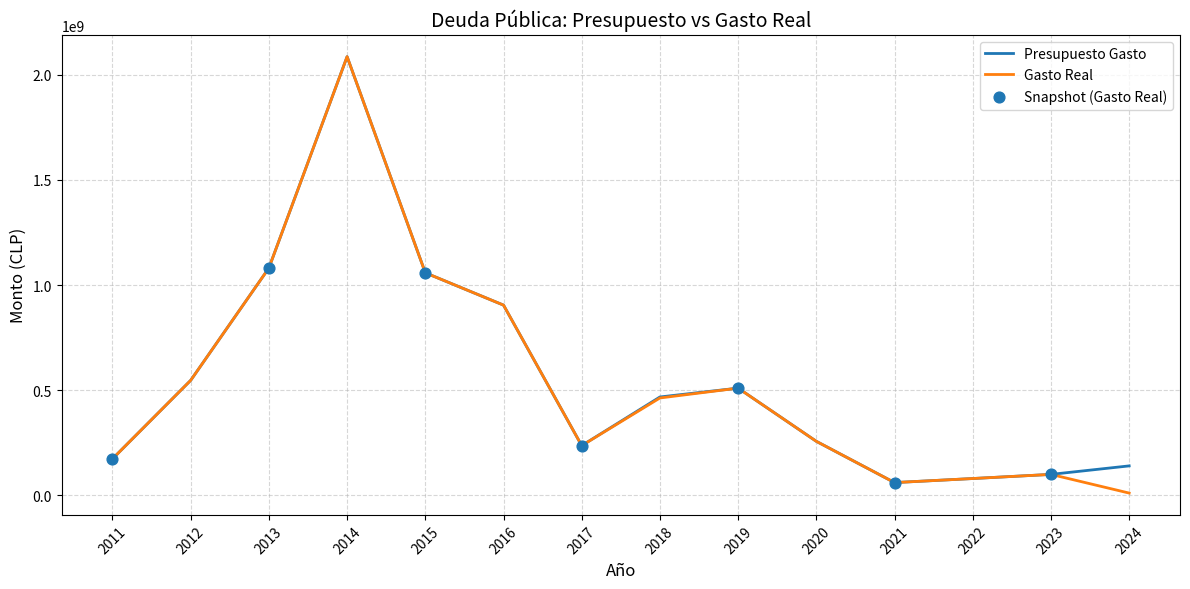

What is the spread (max minus min) of values at 2016?

4.8